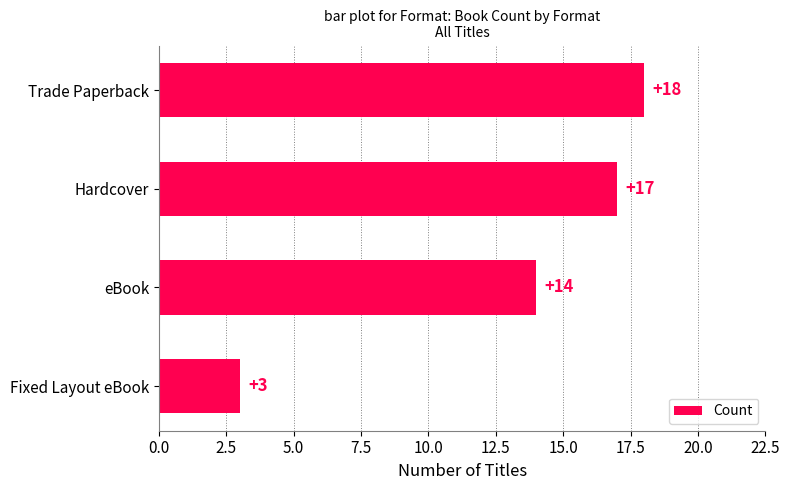

The chart shows a value of 14 at eBook. True or false?

True